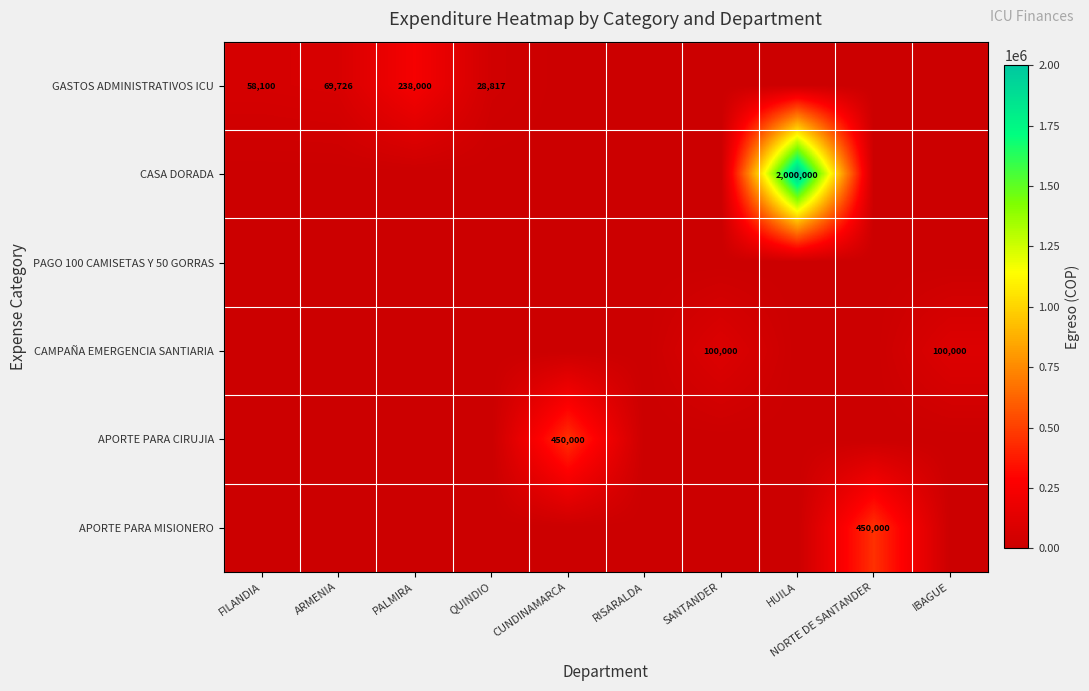

The value of GASTOS ADMINISTRATIVOS ICU at PALMIRA is 238000. True or false?

True